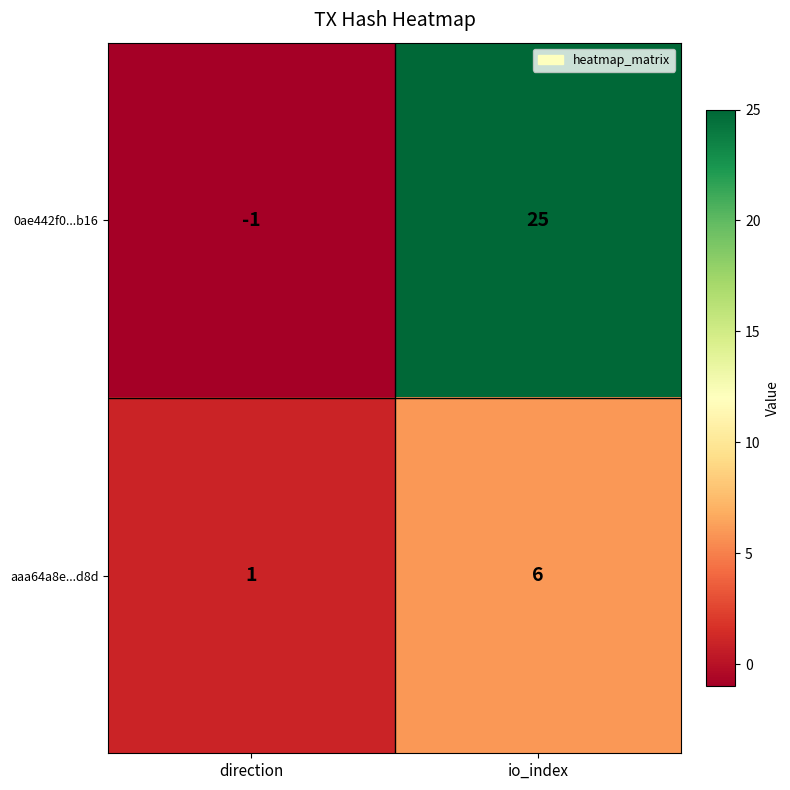

The aaa64a8e...d8d series shows 1 at direction. True or false?

True